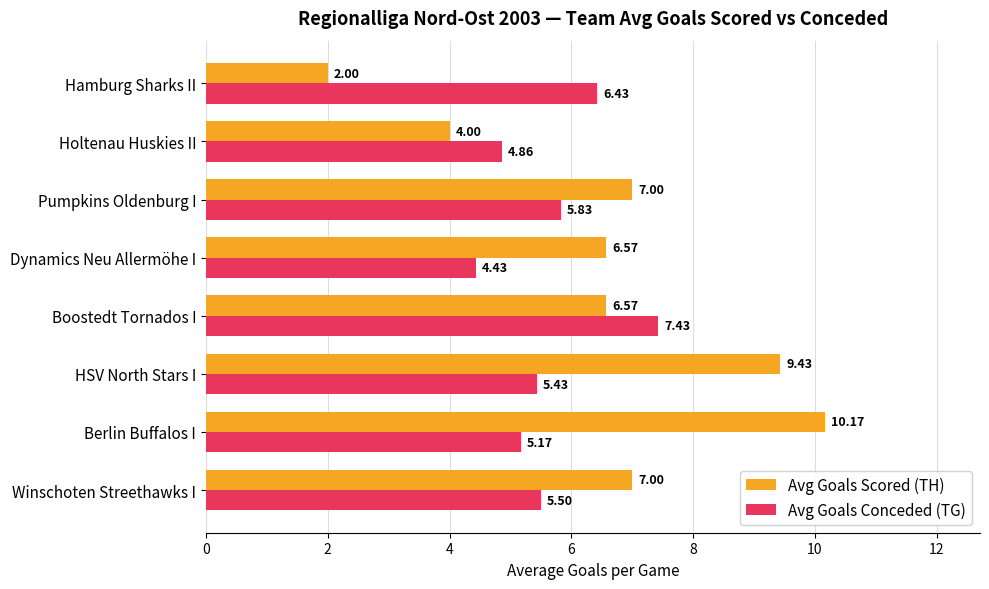

At which category is the sum across all series the highest?

Berlin Buffalos I